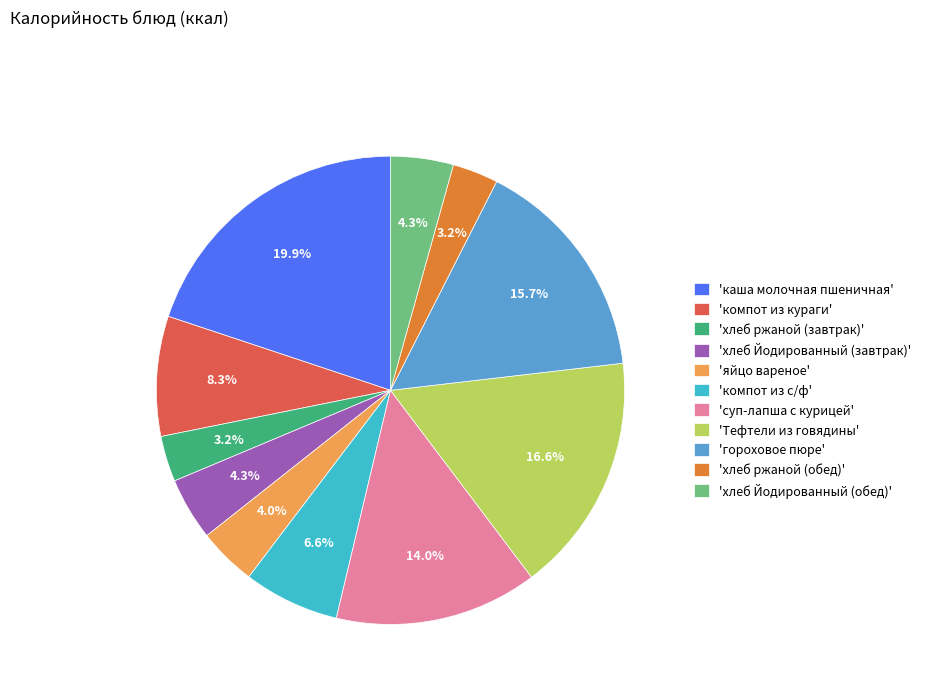

Does 'суп-лапша с курицей' account for over 50% of the chart?

No